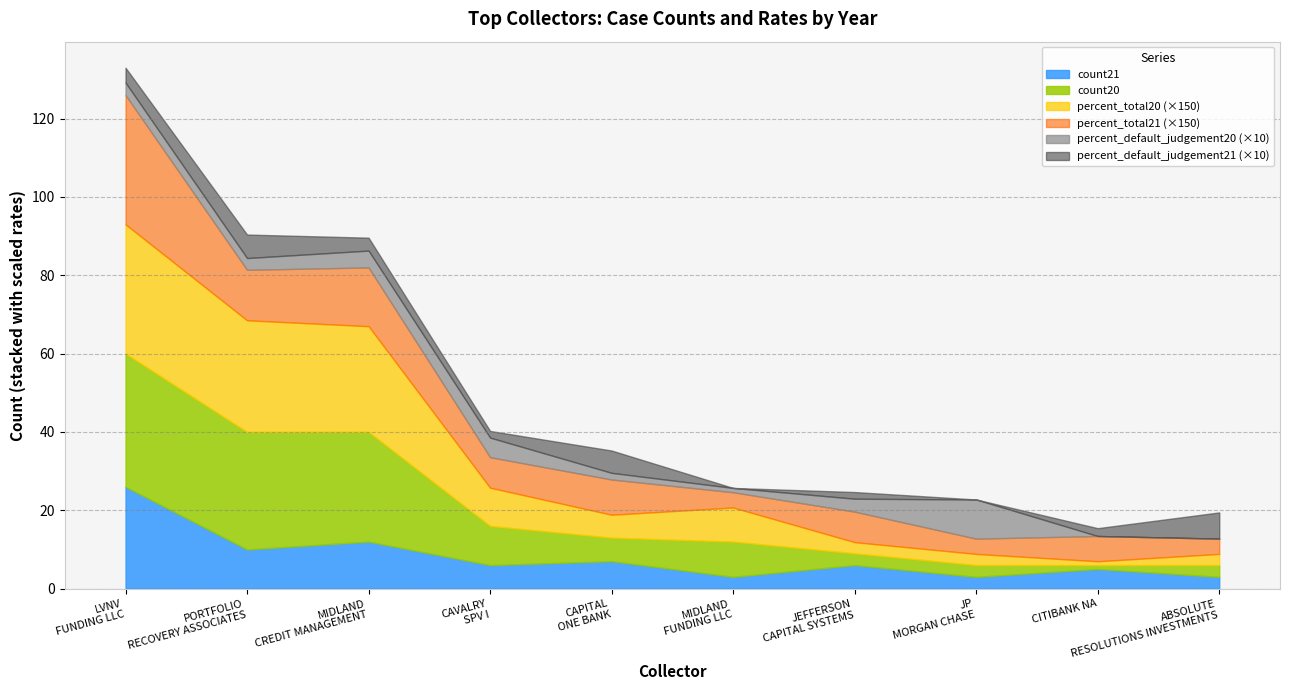

Is the value of percent_default_judgement20 at PORTFOLIO RECOVERY ASSOCIATES LLC greater than the value of percent_default_judgement21 at ABSOLUTE RESOLUTIONS INVESTMENTS LLC?

No